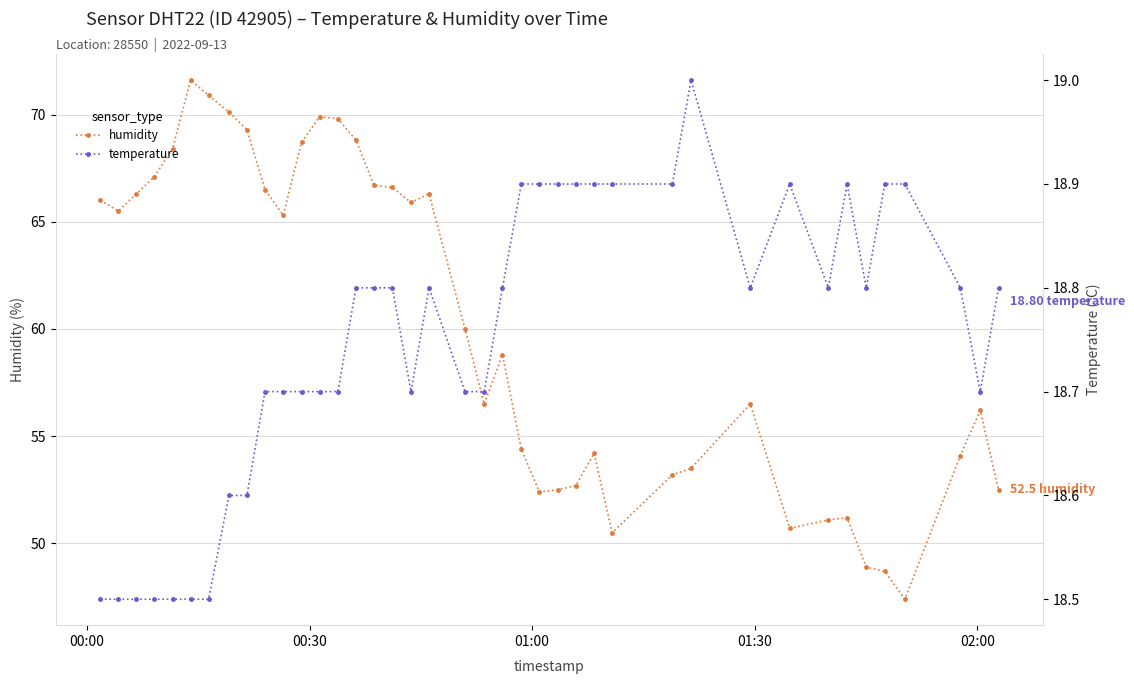

What are all the series names shown in the legend?

humidity, temperature